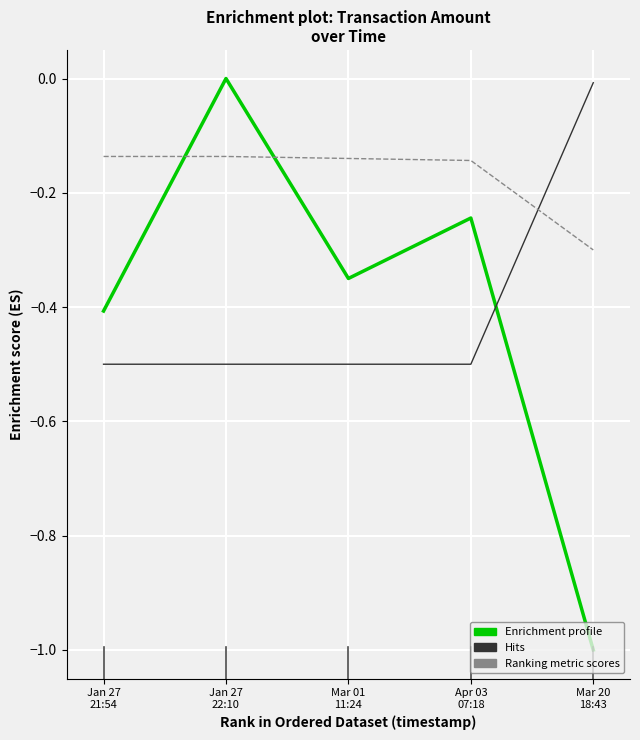

What is the minimum value shown in the chart?

-1.0